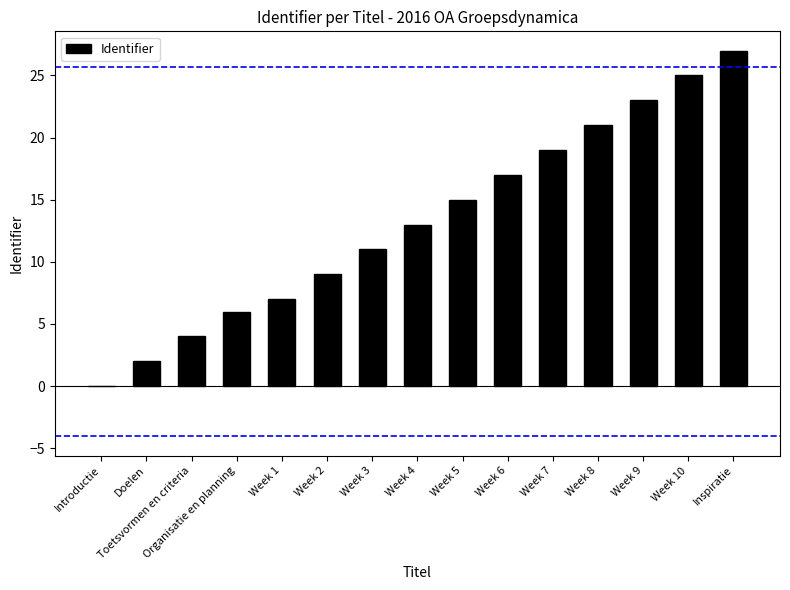

What is the change in value from Week 2 to Week 6?

+8